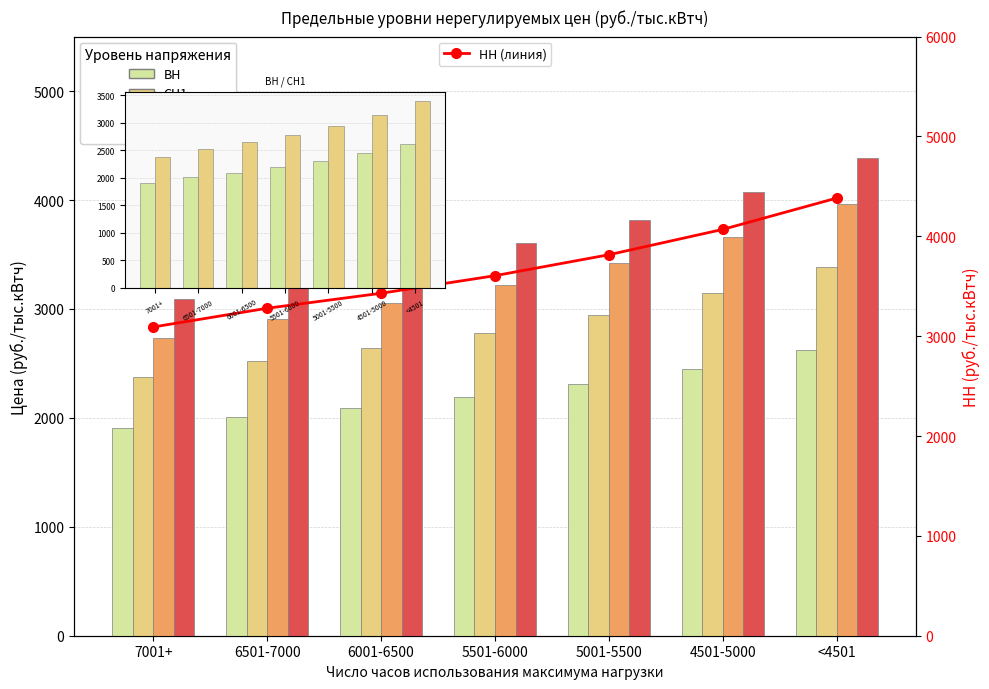

Rank the series at 6501-7000 from lowest to highest value.

ВН, СН1, СН2, НН, НН (линия)